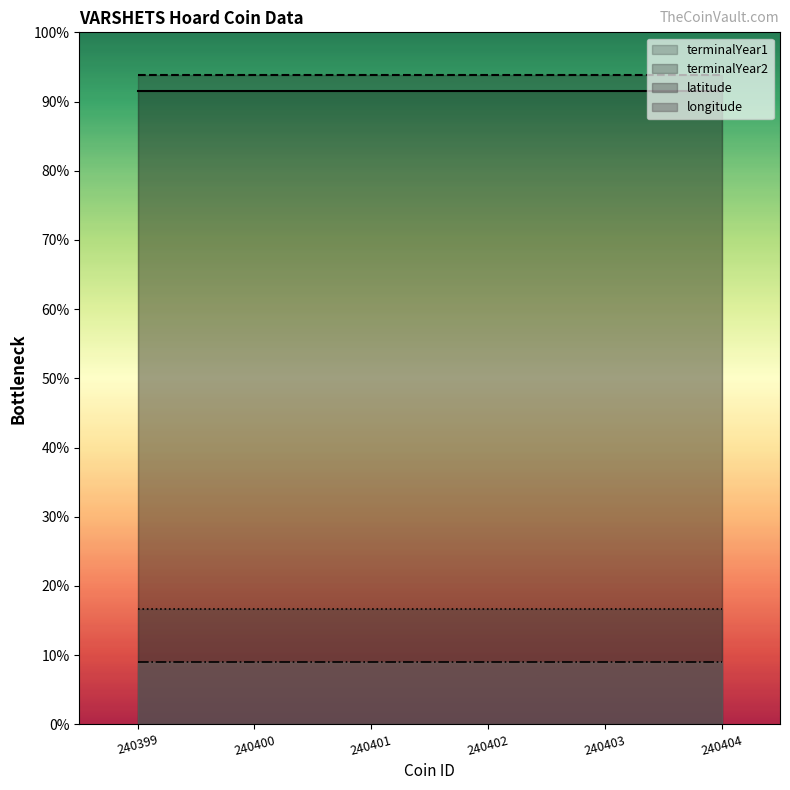

Reading right to left, list all the values displayed in this chart.

terminalYear1: 238.0	238.0	238.0	238.0	238.0	238.0
terminalYear2: 244.0	244.0	244.0	244.0	244.0	244.0
latitude: 43.2	43.2	43.2	43.2	43.2	43.2
longitude: 23.3	23.3	23.3	23.3	23.3	23.3